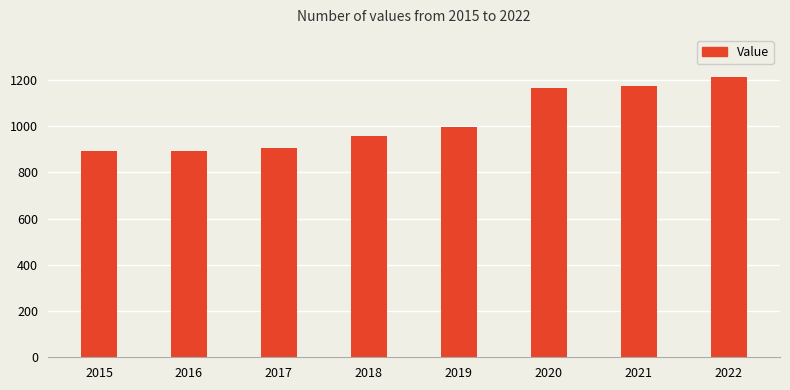

What is the value of the 2nd bar from the left?

891